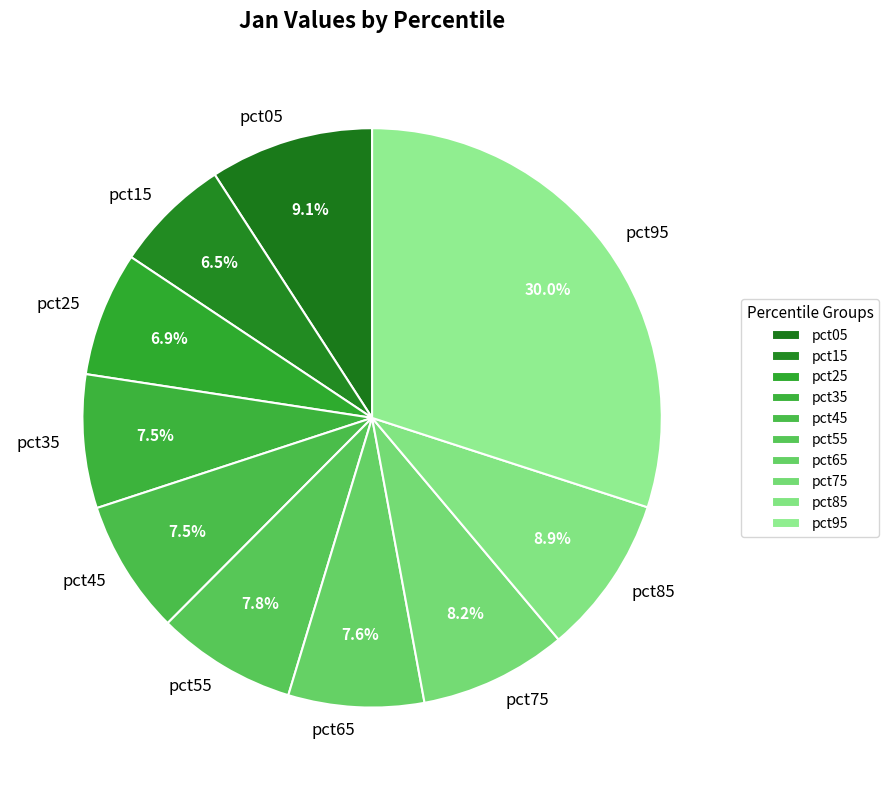

Between pct95 and pct35, which is larger?

pct95